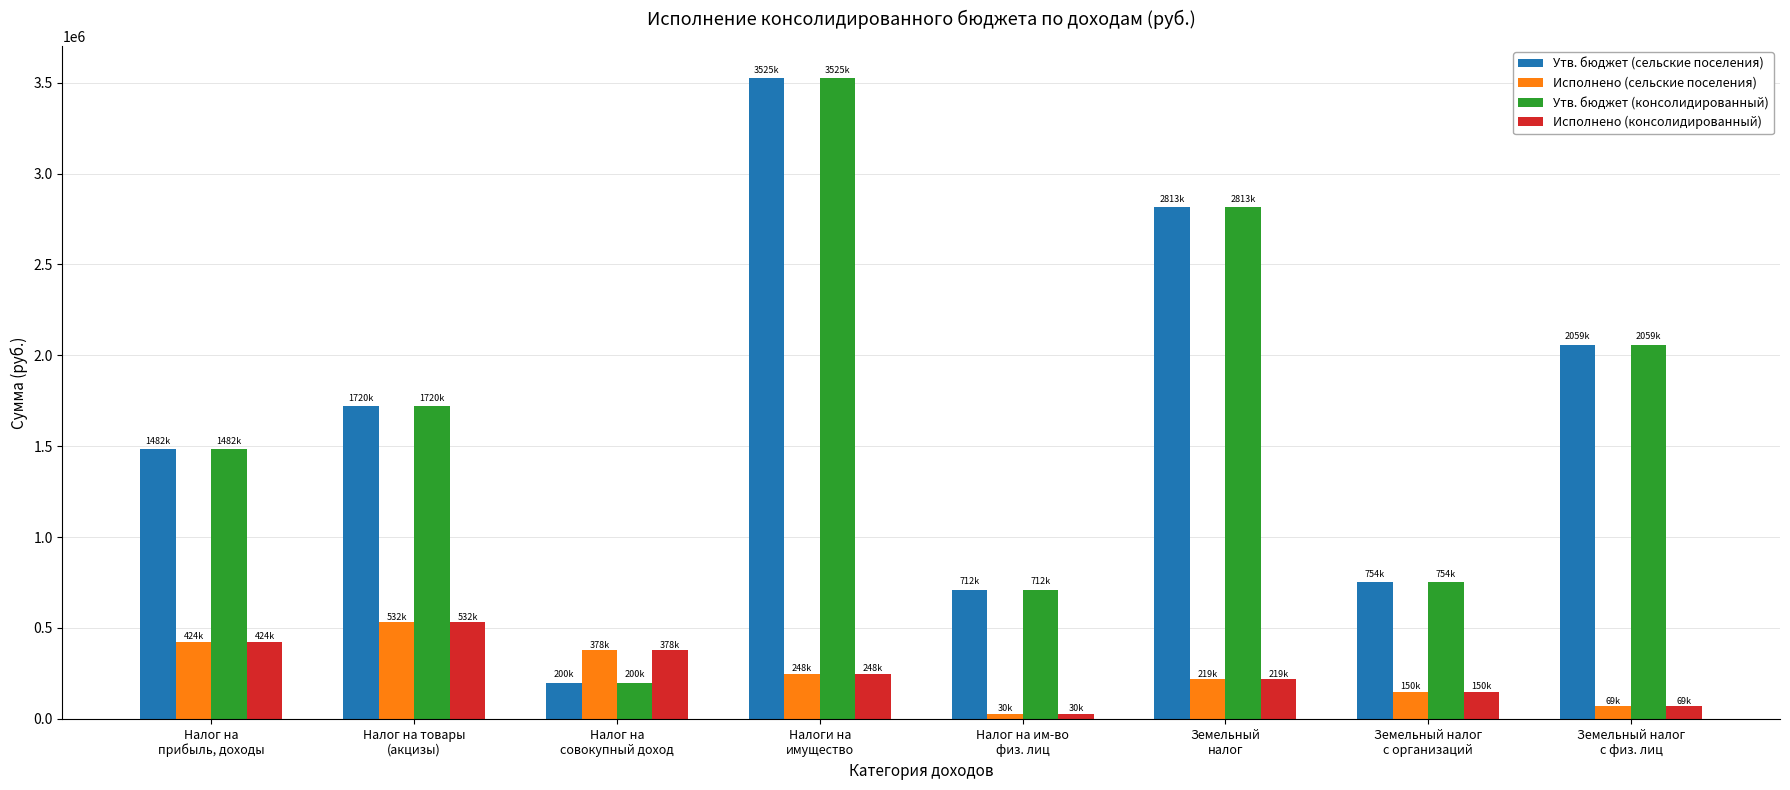

What is the difference between the maximum and second lowest values in the Исполнено (сельские поселения) series?

463231.9